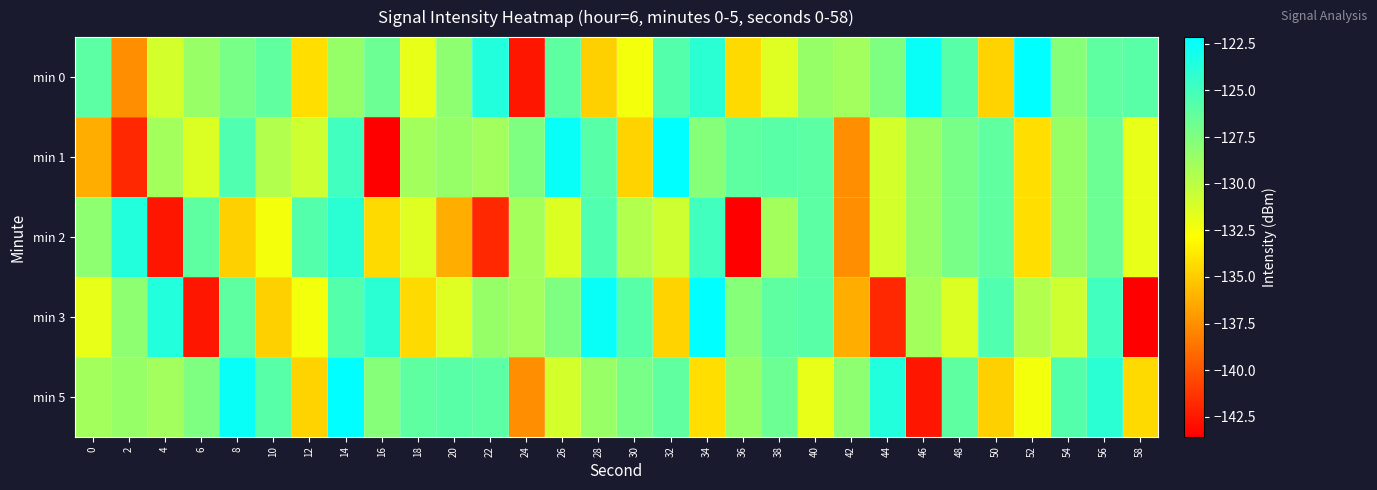

What is the difference between the highest and lowest values at 56?

2.7